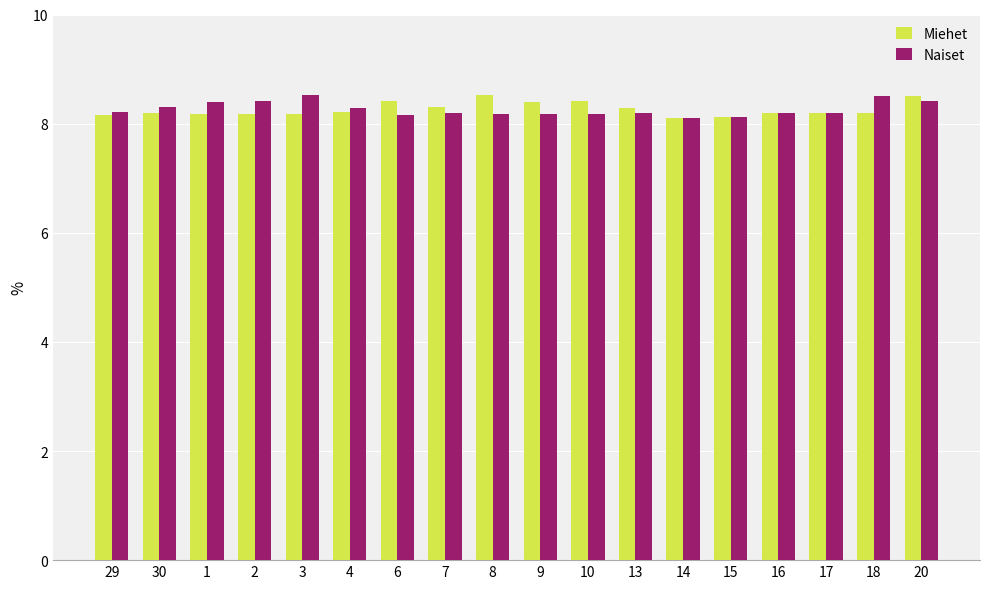

What is the label of the 9th bar from the left?

8